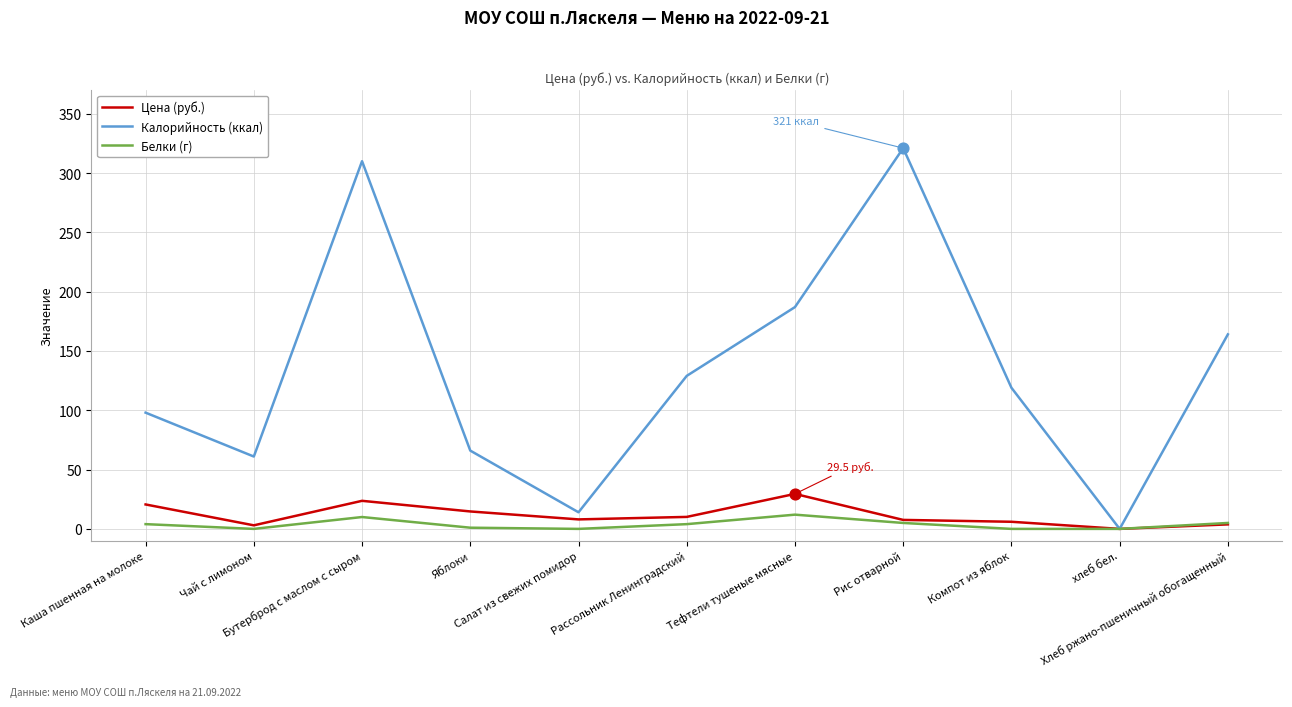

List the series in order of their peak value, lowest first.

Белки (г), Цена (руб.), Калорийность (ккал)